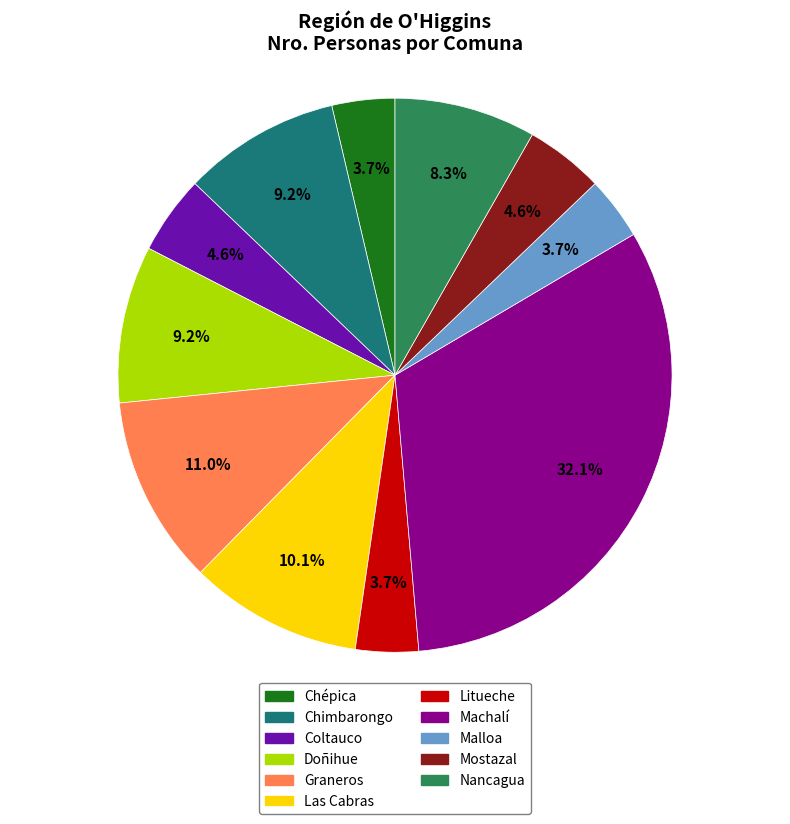

Which slice is the largest?

Machalí